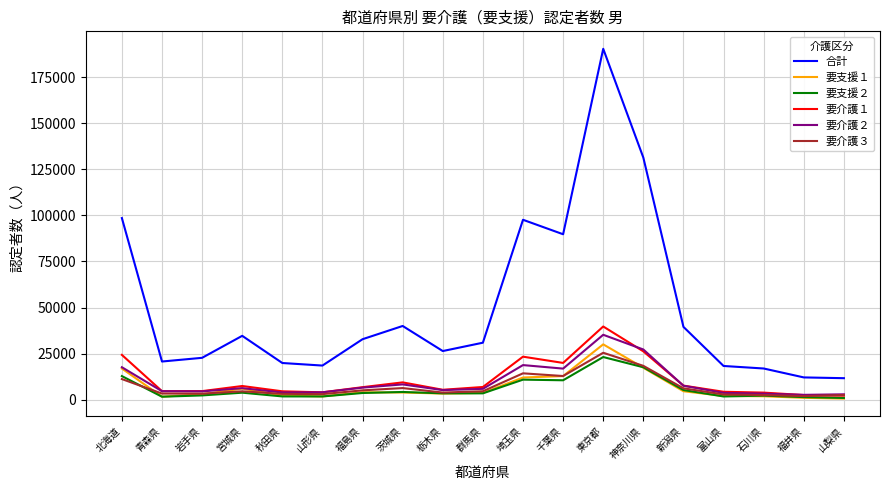

True or false: 要介護３ has a value of 10710 at 神奈川県.

False